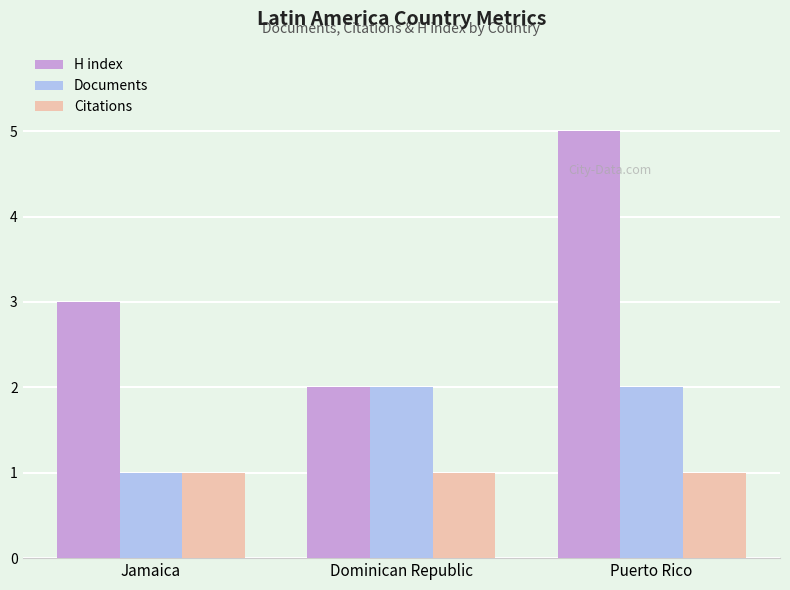

Which series has the widest spread of values?

H index